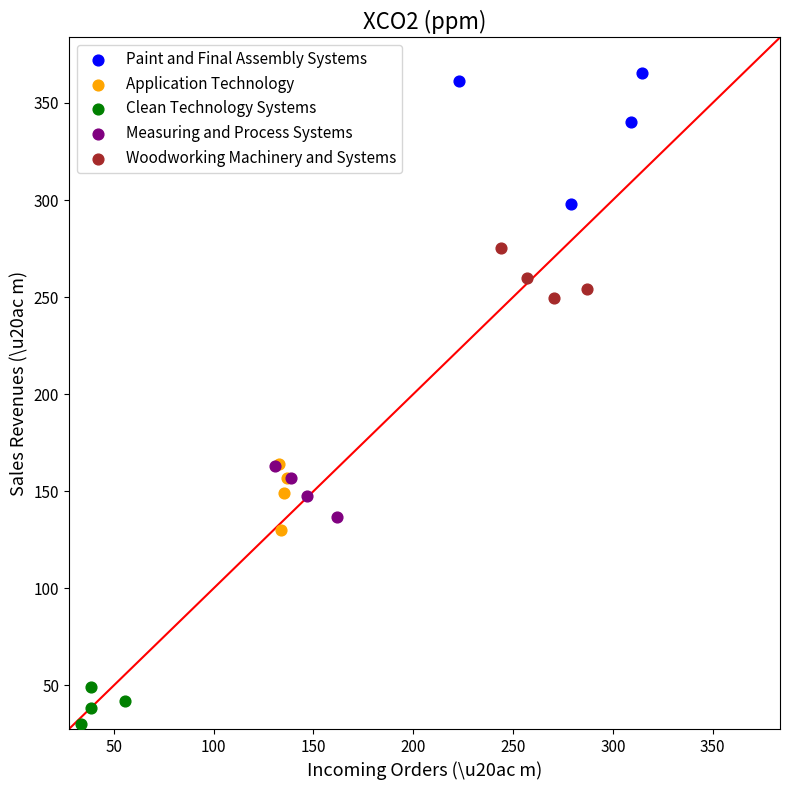

Which series reaches the maximum Y coordinate?

Paint and Final Assembly Systems